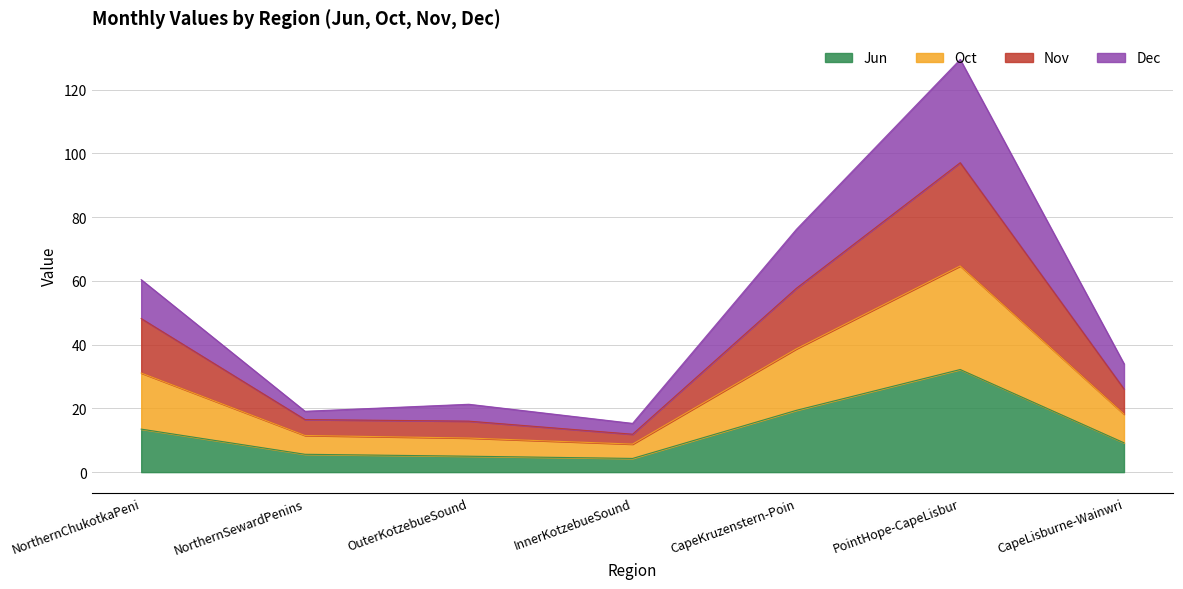

In Oct, how many points are lower than both neighbors (excluding endpoints)?

1